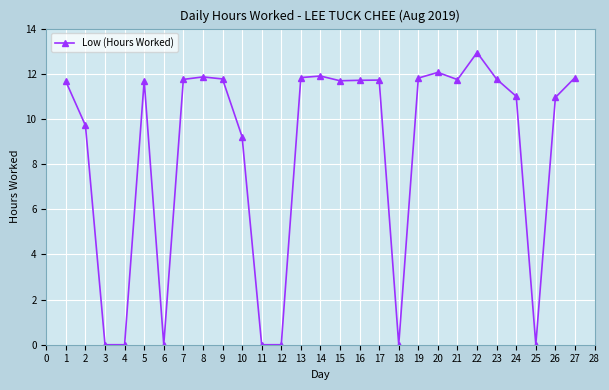

What is the greatest value displayed?

12.9